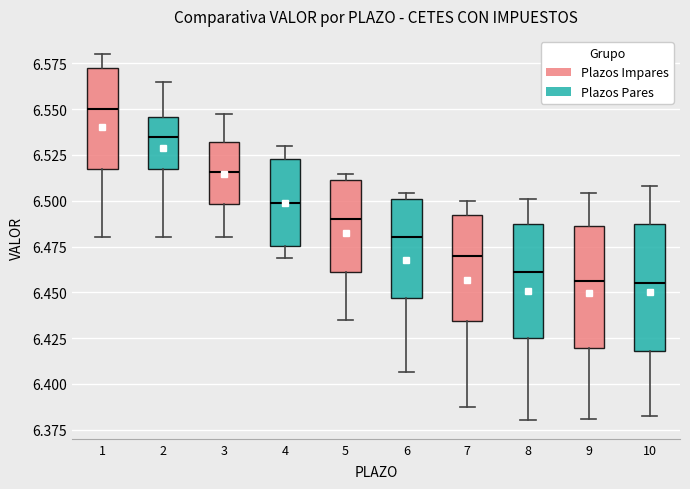

Reading left to right, transcribe this box plot: for each box, give where its median line is, the range the box spans, and where its two whiskers end, as read against the y-axis. The values are not printed on the chart, so give them approximately, as read against the axis.

1: median 6.550, box 6.520 to 6.575, whiskers 6.480 to 6.580
2: median 6.535, box 6.520 to 6.545, whiskers 6.480 to 6.565
3: median 6.515, box 6.500 to 6.530, whiskers 6.480 to 6.545
4: median 6.500, box 6.475 to 6.525, whiskers 6.470 to 6.530
5: median 6.490, box 6.460 to 6.510, whiskers 6.435 to 6.515
6: median 6.480, box 6.445 to 6.500, whiskers 6.405 to 6.505
7: median 6.470, box 6.435 to 6.490, whiskers 6.385 to 6.500
8: median 6.460, box 6.425 to 6.485, whiskers 6.380 to 6.500
9: median 6.455, box 6.420 to 6.485, whiskers 6.380 to 6.505
10: median 6.455, box 6.420 to 6.485, whiskers 6.380 to 6.510